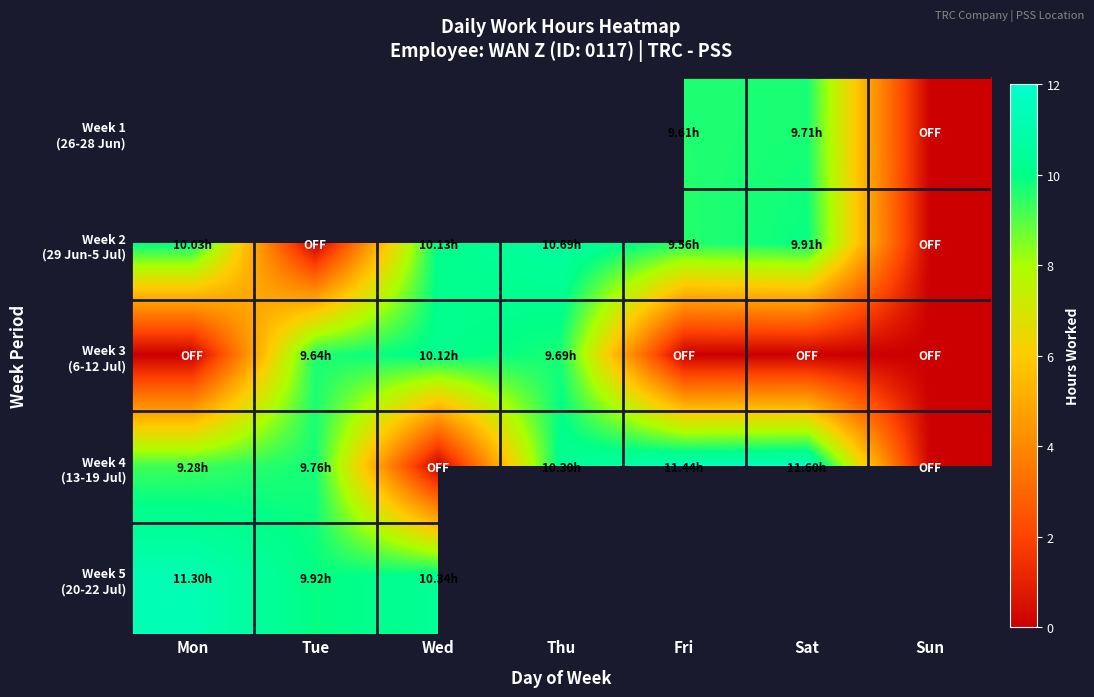

Which category has the lowest value in the Week 2 (29 Jun-5 Jul) series?

Tue